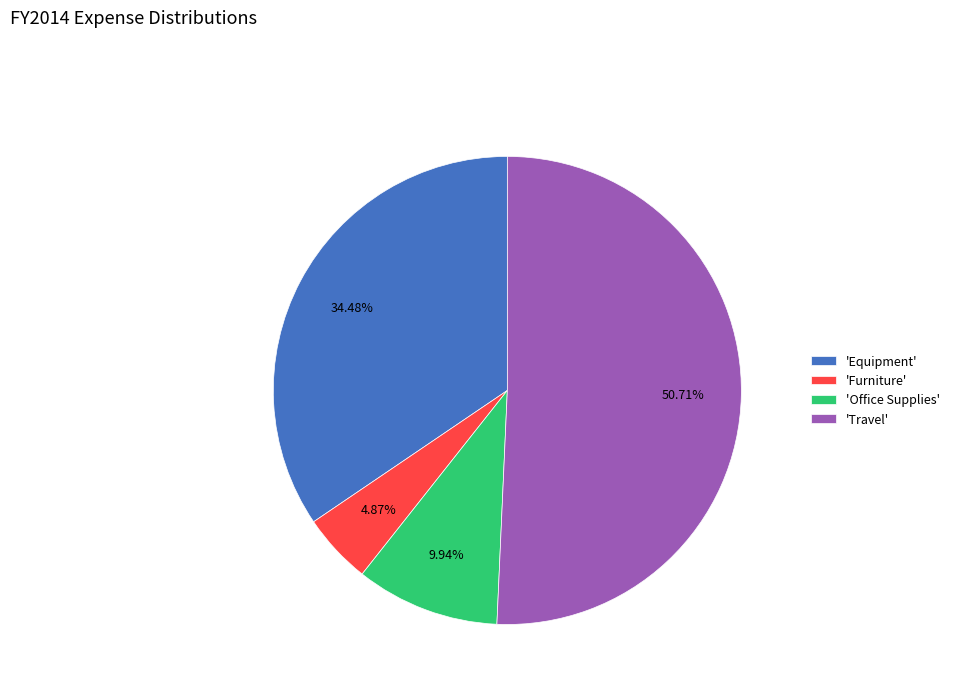

How many slices are in this pie chart?

4